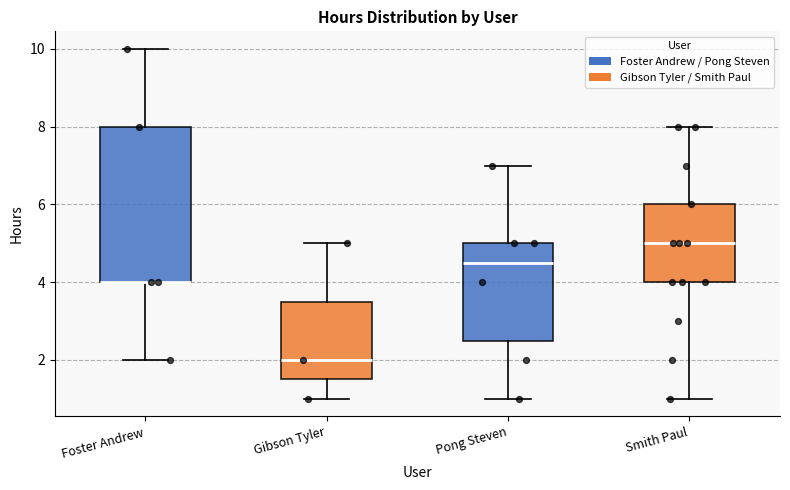

Reading left to right, transcribe this box plot: for each box, give where its median line is, the range the box spans, and where its two whiskers end, as read against the y-axis. The values are not printed on the chart, so give them approximately, as read against the axis.

Foster Andrew: median 4.0 (drawn on the box's lower edge), box 4.0 to 8.0, whiskers 2.0 to 10.0
Gibson Tyler: median 2.0, box 1.6 to 3.6, whiskers 1.0 to 5.0
Pong Steven: median 4.6, box 2.6 to 5.0, whiskers 1.0 to 7.0
Smith Paul: median 5.0, box 4.0 to 6.0, whiskers 1.0 to 8.0